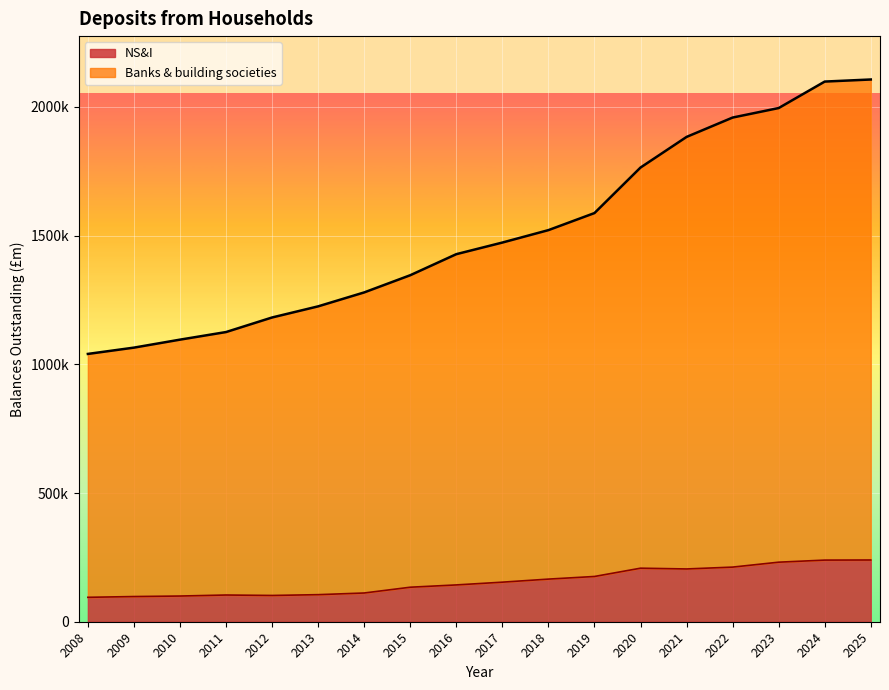

What is the minimum value for NS&I?

94845